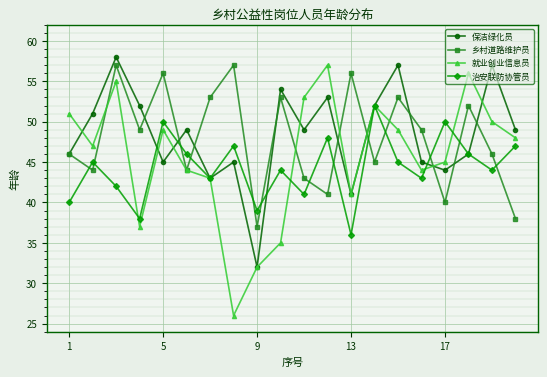

What is the value of the 治安联防协管员 point at the 18th from the left?

46